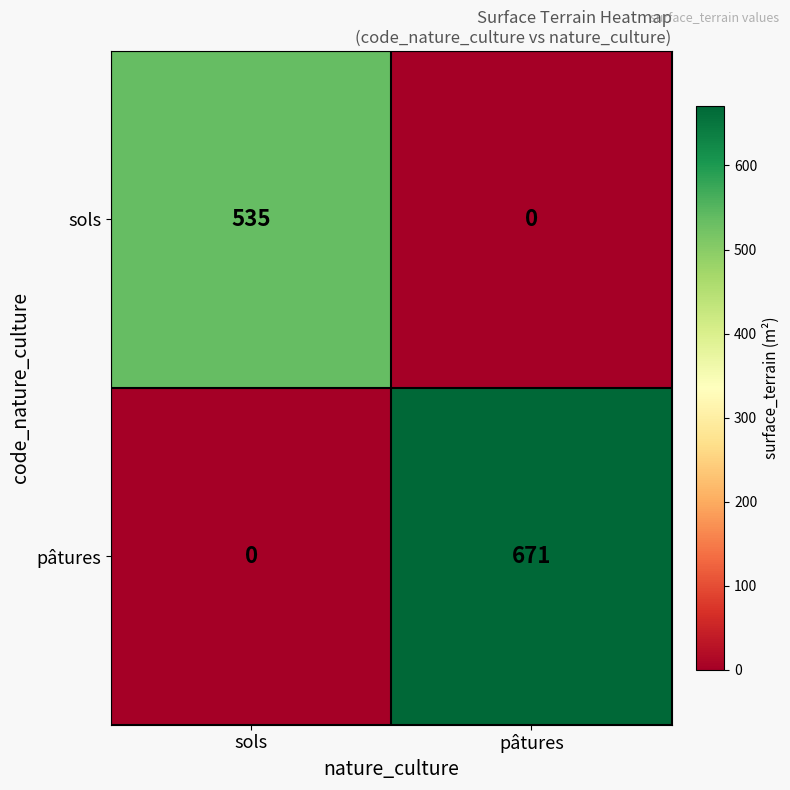

What is the sum of all pâtures values?

671